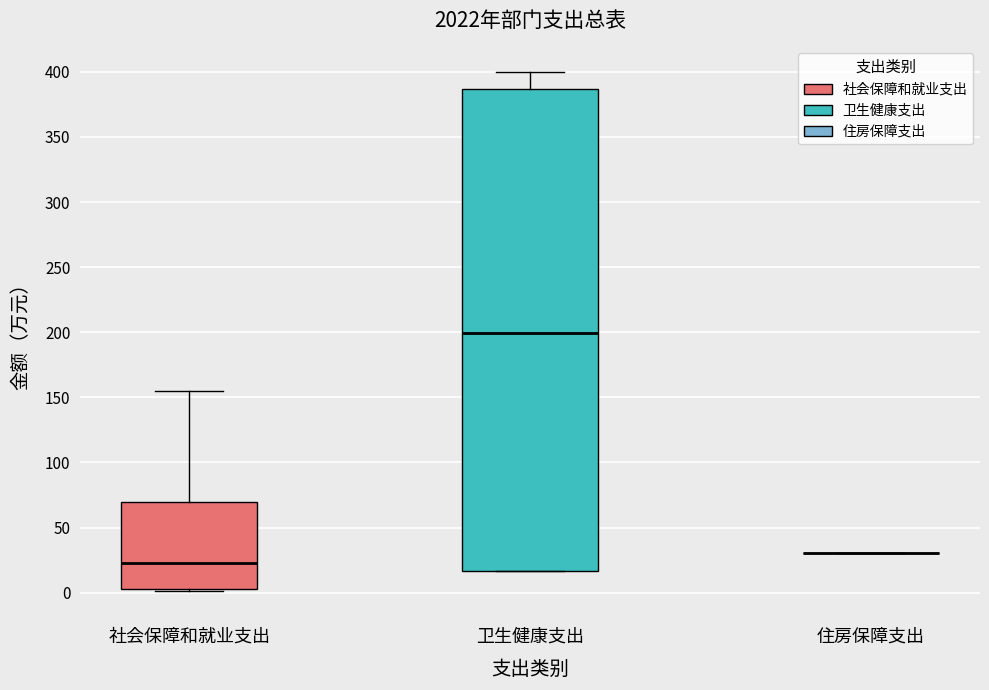

Reading left to right, transcribe this box plot: for each box, give where its median line is, the range the box spans, and where its two whiskers end, as read against the y-axis. The values are not printed on the chart, so give them approximately, as read against the axis.

社会保障和就业支出: median 20, box 5 to 70, whiskers 0 to 155
卫生健康支出: median 200, box 15 to 385, whiskers 15 to 400
住房保障支出: box collapsed to a line at 30, whiskers 30 to 30